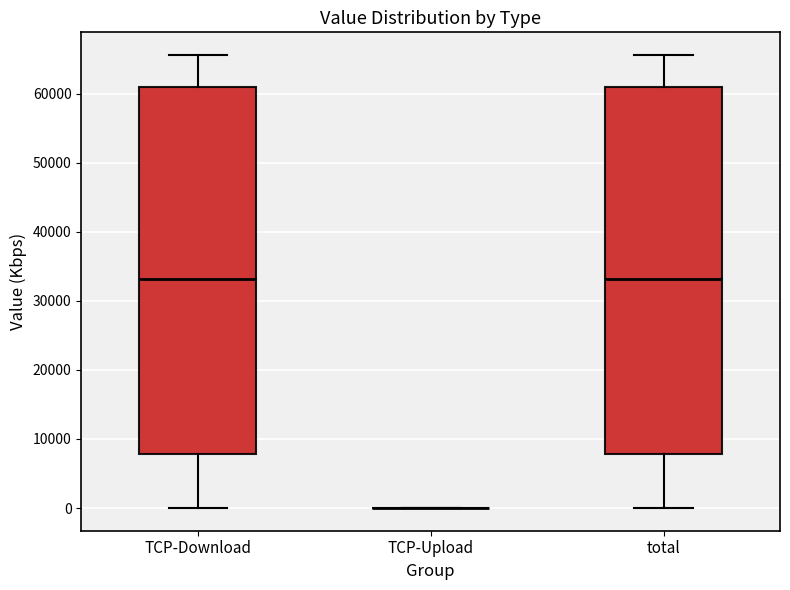

Reading left to right, transcribe this box plot: for each box, give where its median line is, the range the box spans, and where its two whiskers end, as read against the y-axis. The values are not printed on the chart, so give them approximately, as read against the axis.

TCP-Download: median 33000, box 8000 to 61000, whiskers 0 to 66000
TCP-Upload: box collapsed to a line at 0, whiskers 0 to 0
total: median 33000, box 8000 to 61000, whiskers 0 to 66000